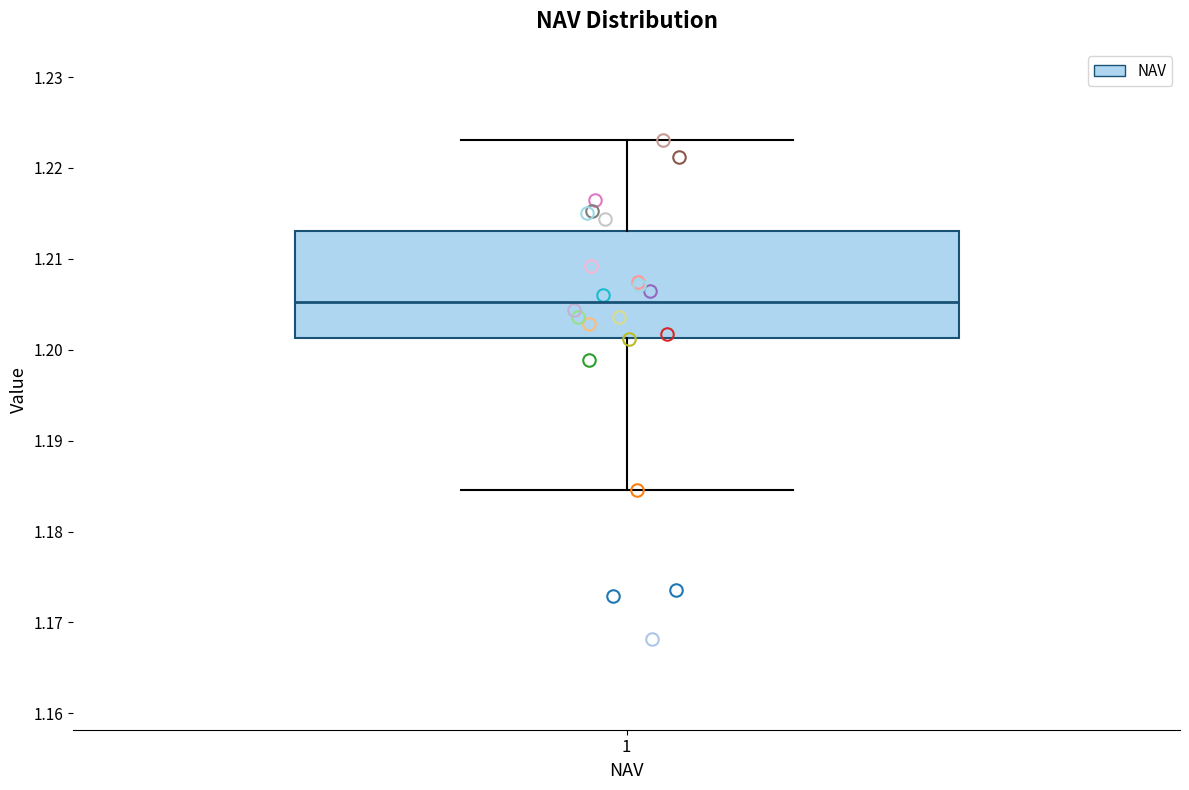

Read this box plot against the y-axis: the position of the median line, the range covered by the box, and the ends of both whiskers. The values are not printed on the chart, so give them approximately, as read against the axis.

median 1.205, box 1.201 to 1.213, whiskers 1.185 to 1.223